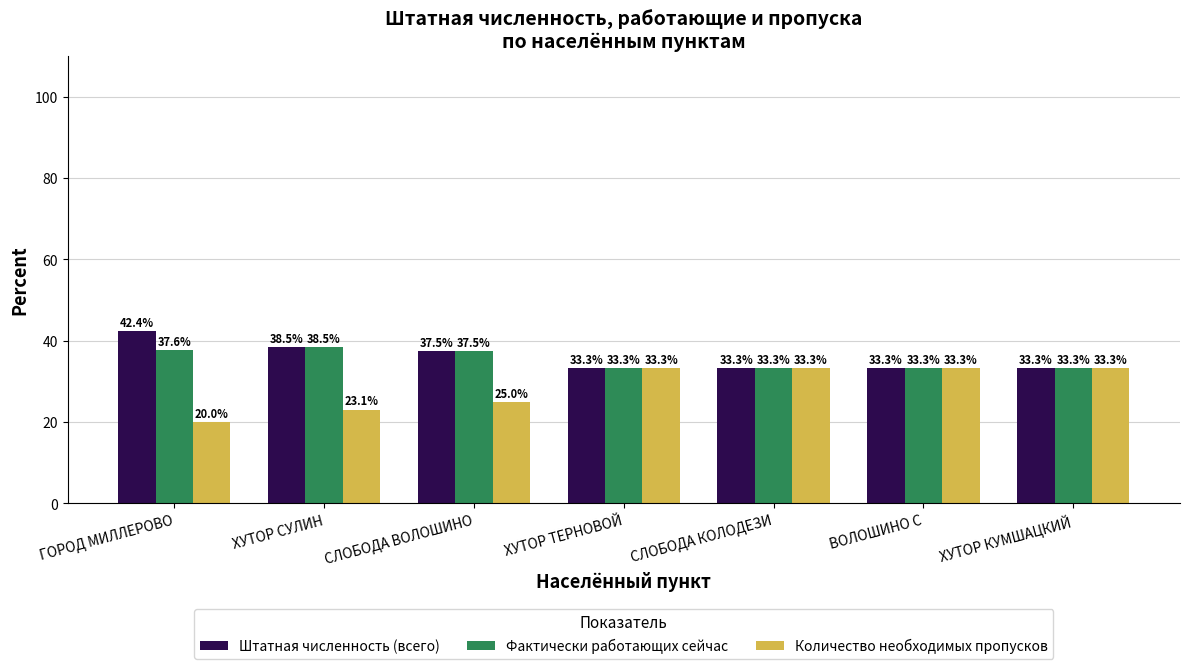

Which series changed the most between СЛОБОДА ВОЛОШИНО and СЛОБОДА КОЛОДЕЗИ?

Количество необходимых пропусков